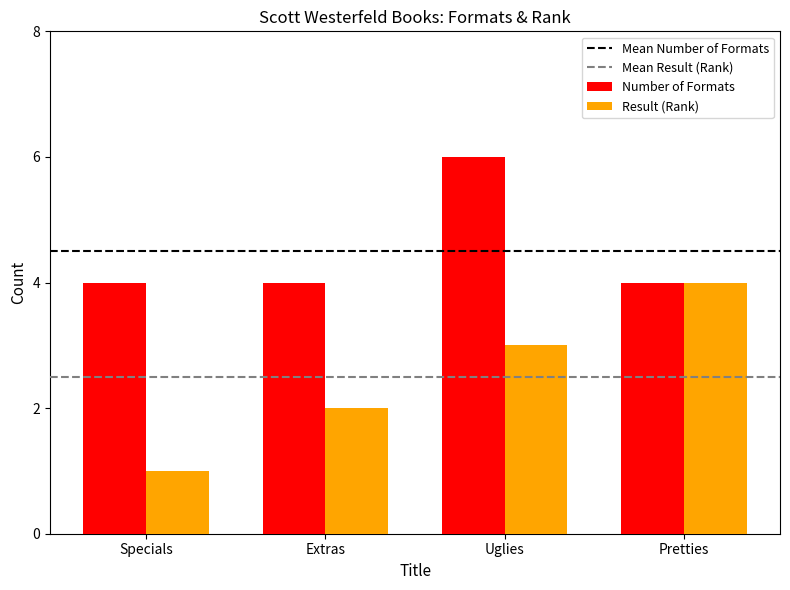

How many bars are there in total?

8